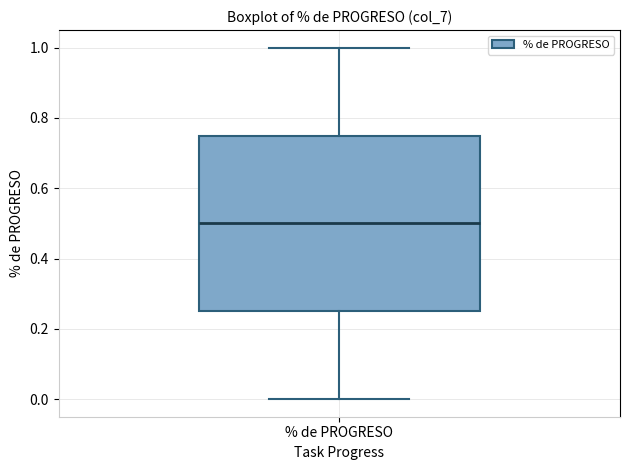

Transcribe this box plot: give where the median line is, the range the box spans, and where the two whiskers end, as read against the y-axis. The values are not printed on the chart, so give them approximately, as read against the axis.

median 0.50, box 0.26 to 0.76, whiskers 0.00 to 1.00